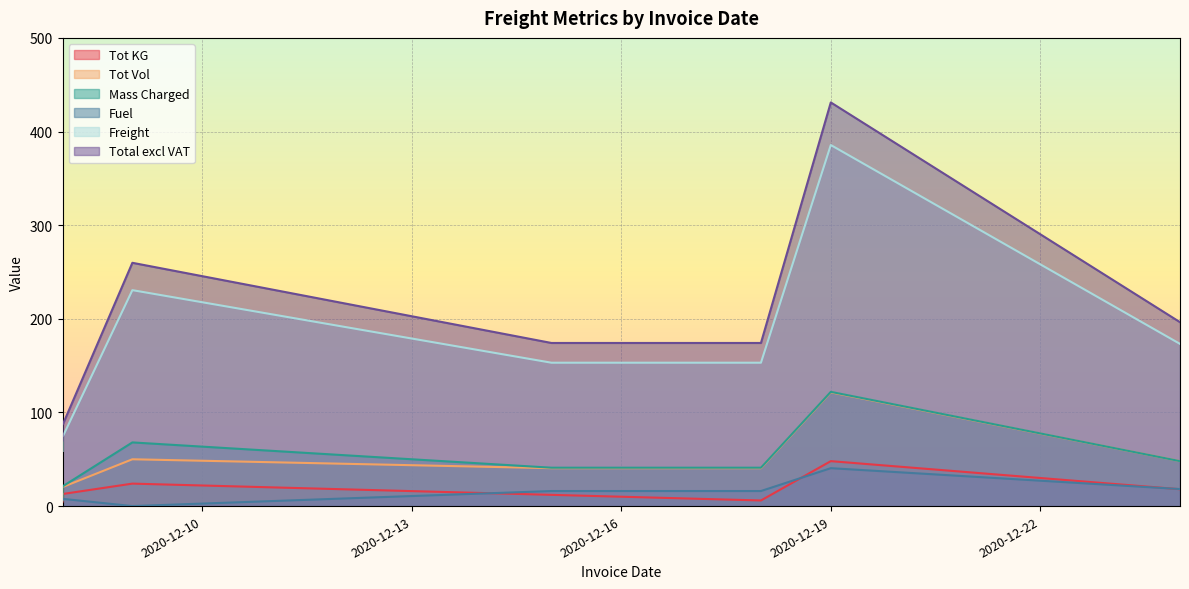

What is the sum of the Tot KG values at 2020-12-19 and 2020-12-18?

54.0